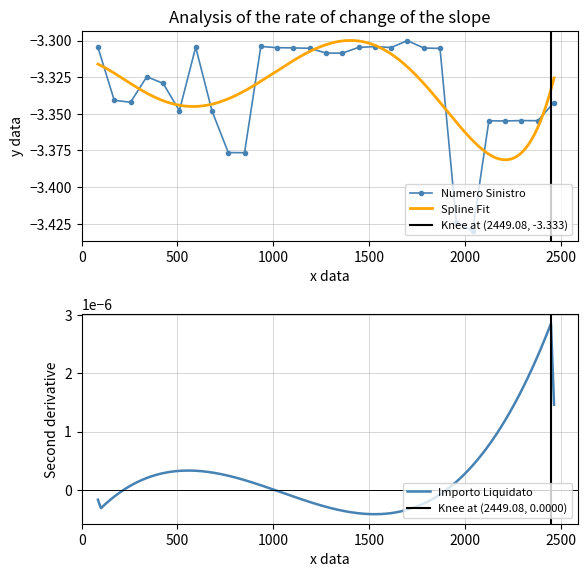

What is the value of the 28th point from the left?

-3.4